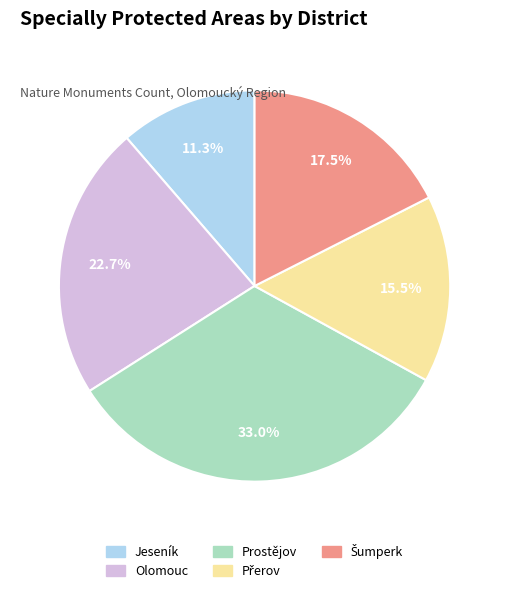

What portion of the pie excludes Olomouc?

77.3%